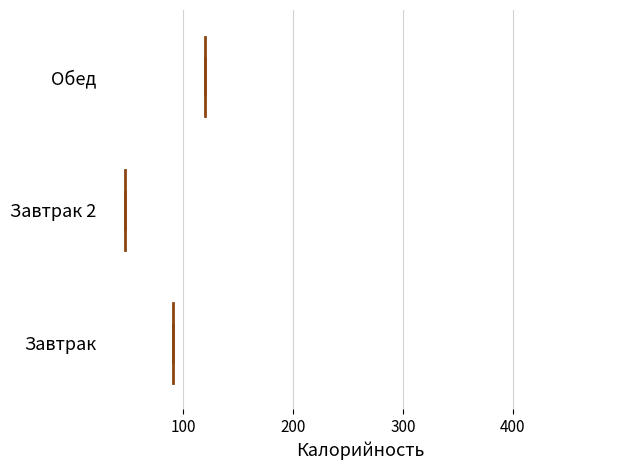

Where is the left edge of the box for Завтрак on the x-axis? The values are not printed on the chart, so give them approximately, as read against the axis.

70